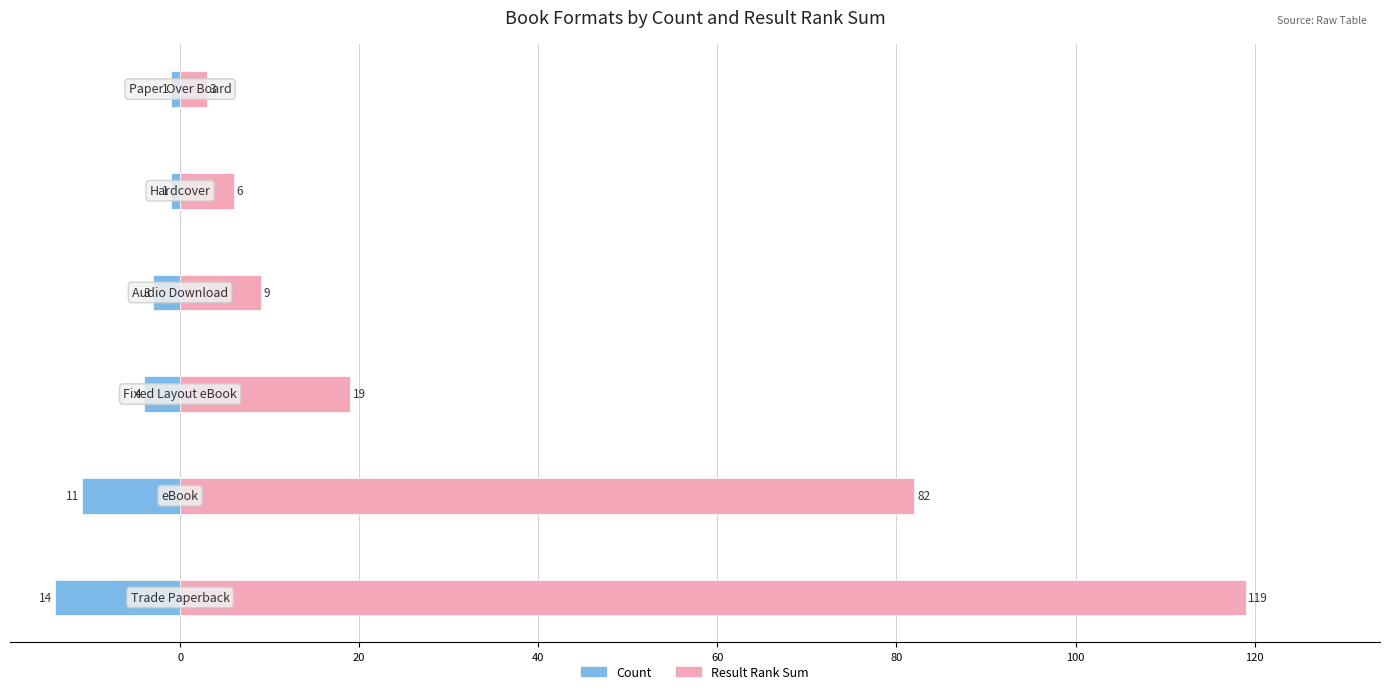

Reading right to left, list all the values displayed in this chart.

Count: 80=-1	60=-1	40=-3	20=-4	0=-11	20=-14
Result Rank Sum: 80=3	60=6	40=9	20=19	0=82	20=119